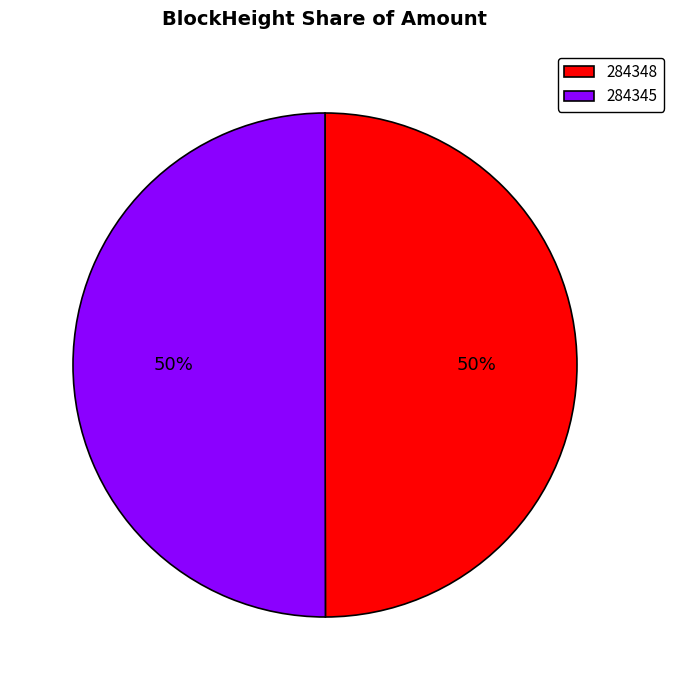

Combined, do 284345 and 284348 account for over 50%?

Yes